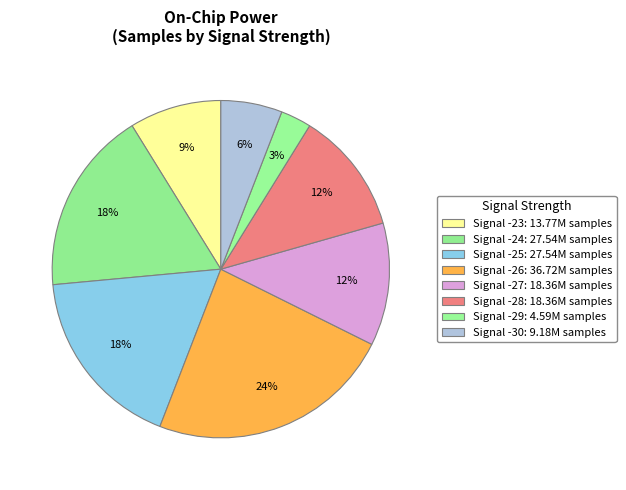

Is there a majority slice in this chart?

No